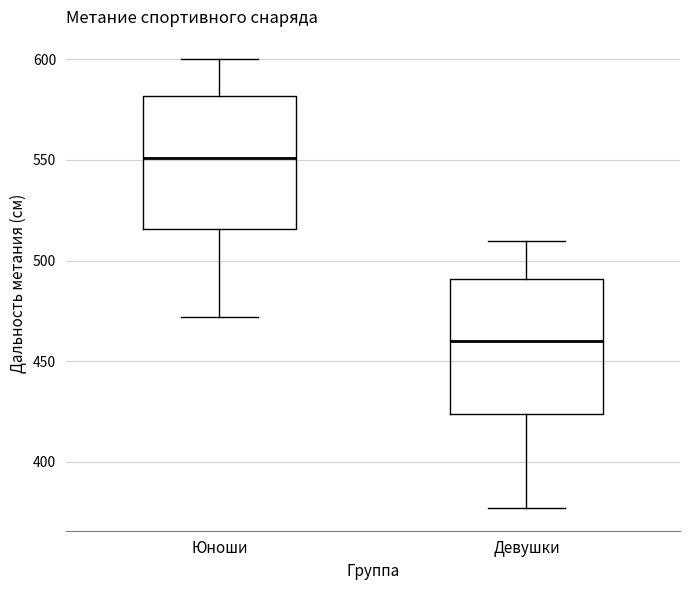

Reading left to right, read every box against the y-axis: the position of its median line, the range the box covers, and the ends of its whiskers. The values are not printed on the chart, so give them approximately, as read against the axis.

Юноши: median 550, box 515 to 580, whiskers 470 to 600
Девушки: median 460, box 425 to 490, whiskers 375 to 510